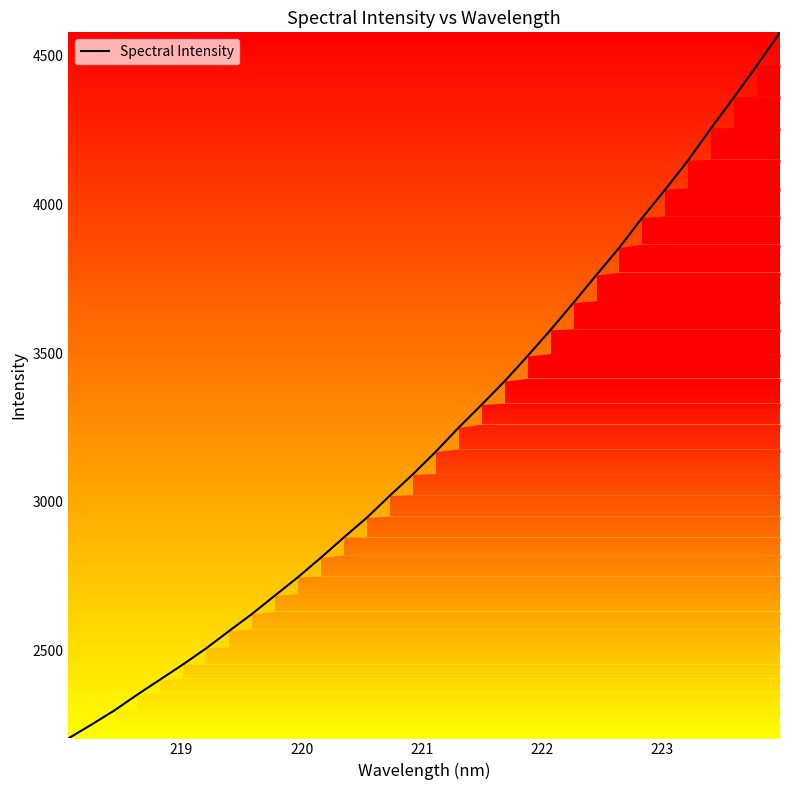

Does the chart have visible grid lines?

No